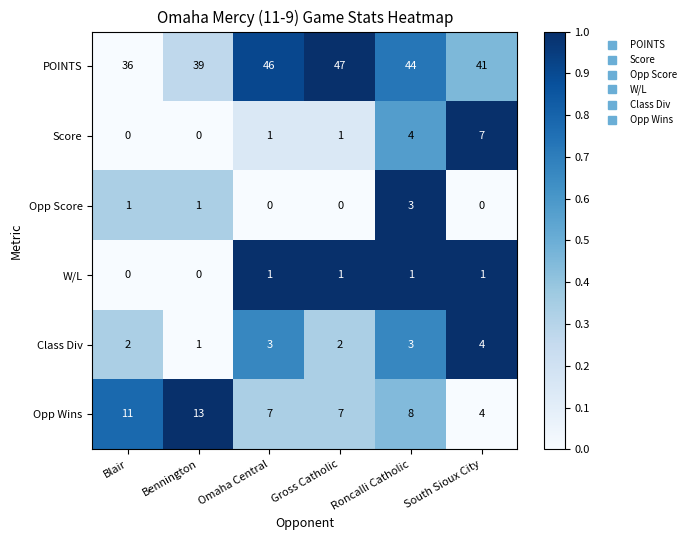

What is the spread (max minus min) of values at Blair?

36